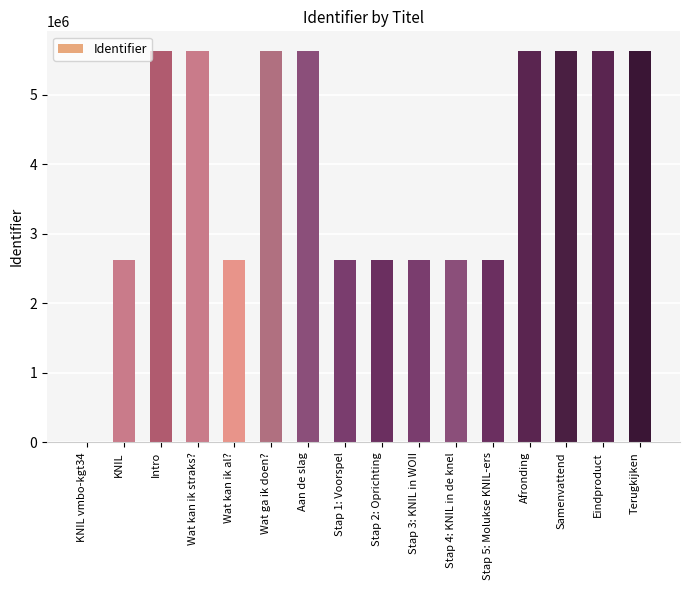

True or false: the data shows 2623423 at Wat kan ik al?.

True